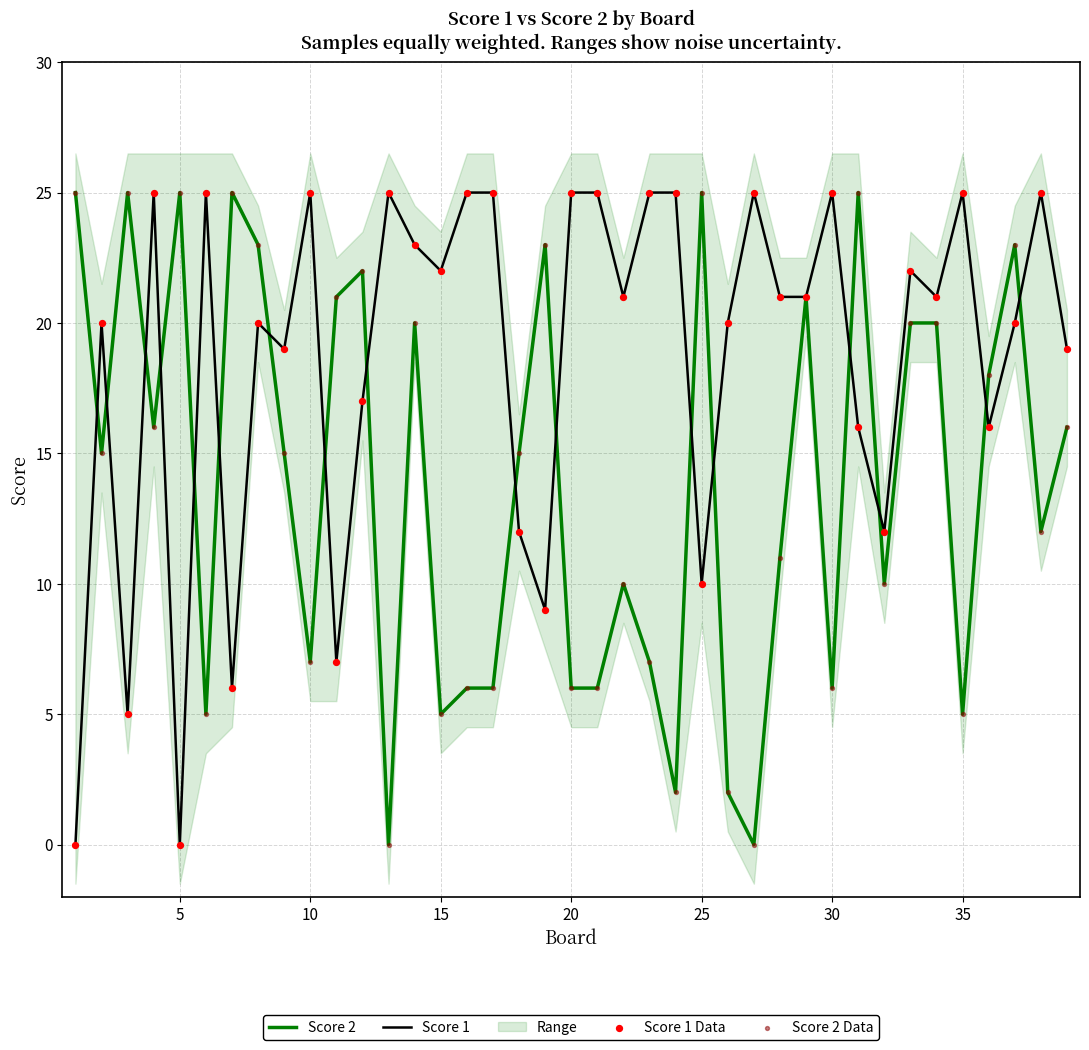

At how many categories does at least one series exceed 22?

24